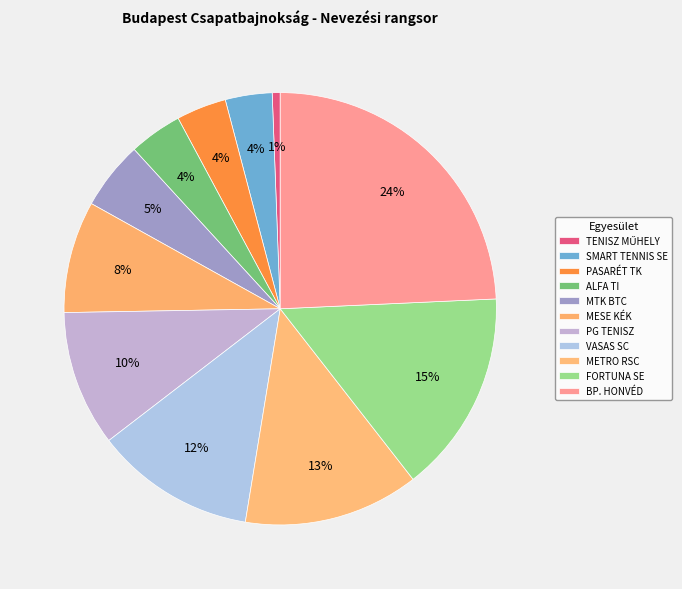

What percentage is the PG TENISZ slice, to the nearest percent?

10%